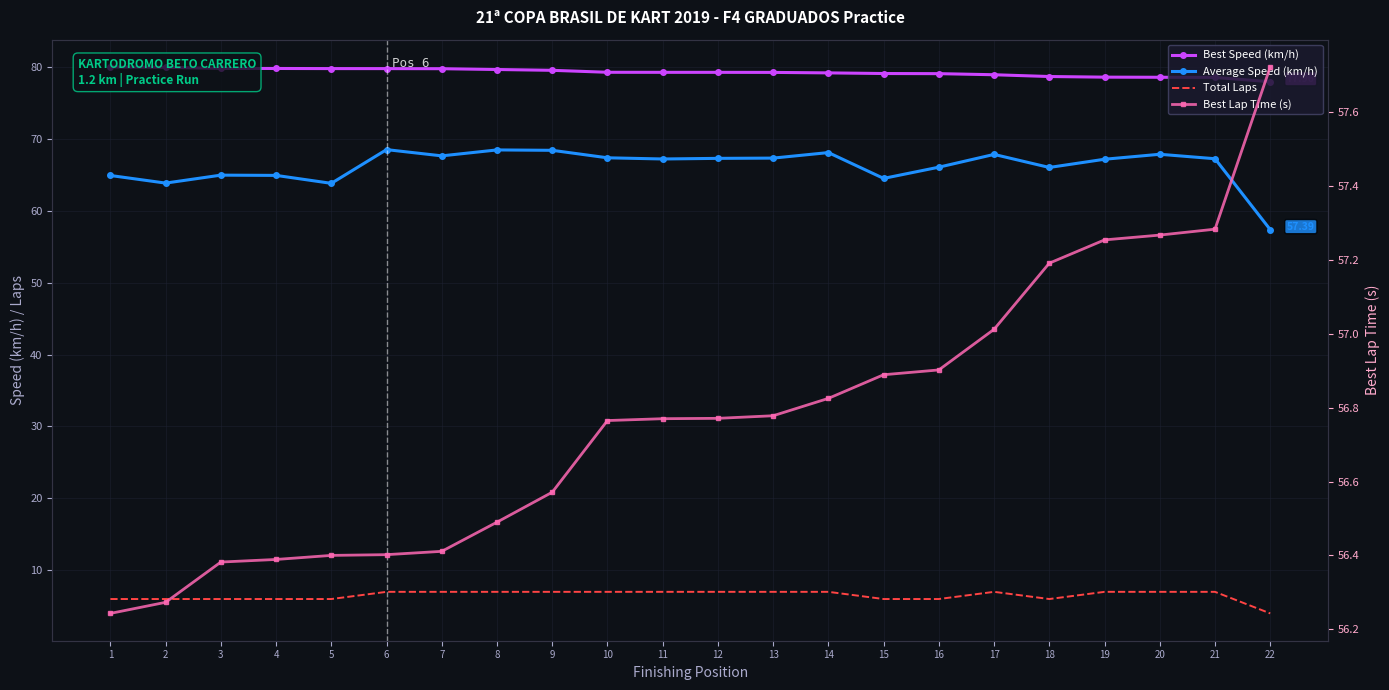

Which series has the largest total across all categories?

Best Speed (km/h)